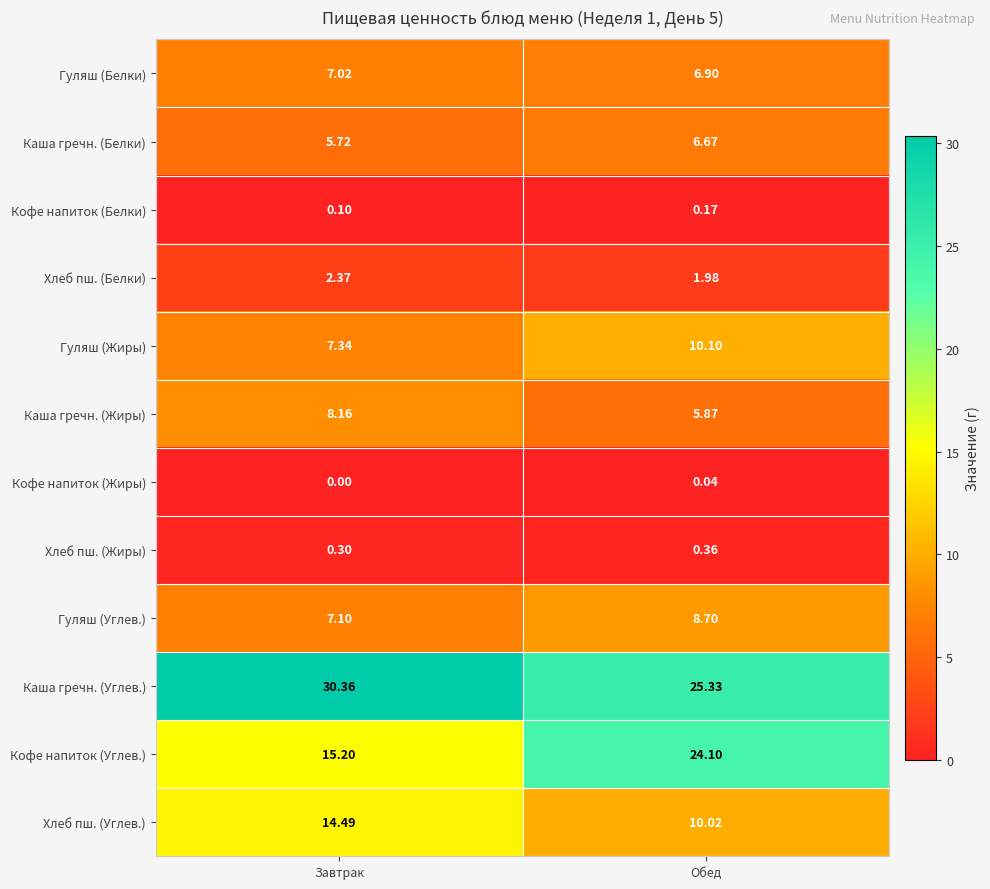

Between Завтрак and Обед, which series saw the biggest shift?

Кофе напиток (Углев.)